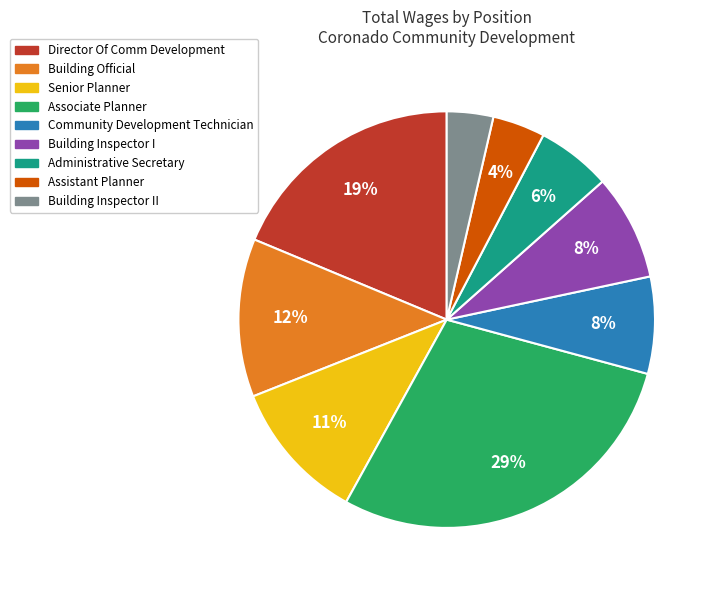

To the nearest percent, what is the difference between the largest and smallest slice percentages?

25%